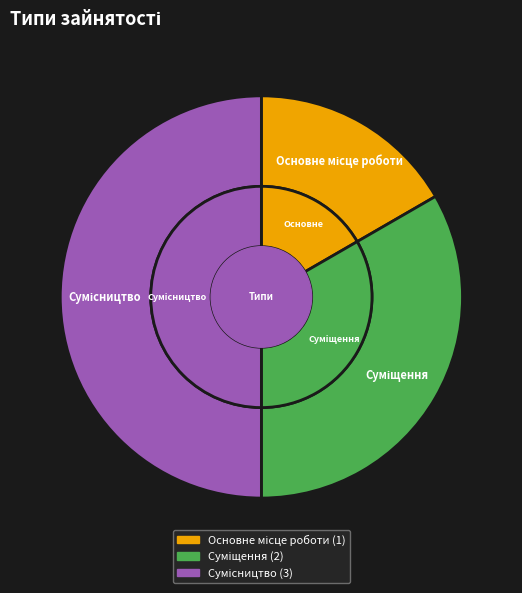

What percentage is the Сумісництво slice, to the nearest percent?

50%